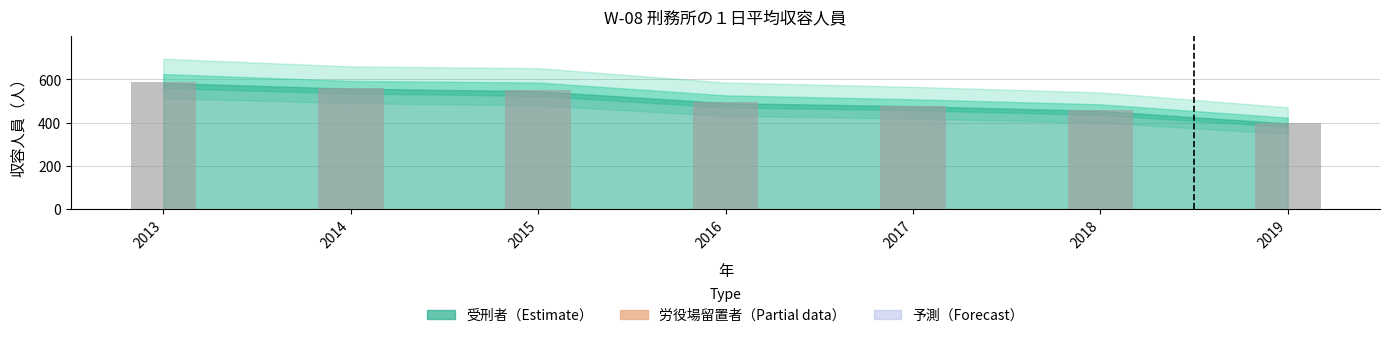

Where does the 受刑者 series first go above 490?

2013